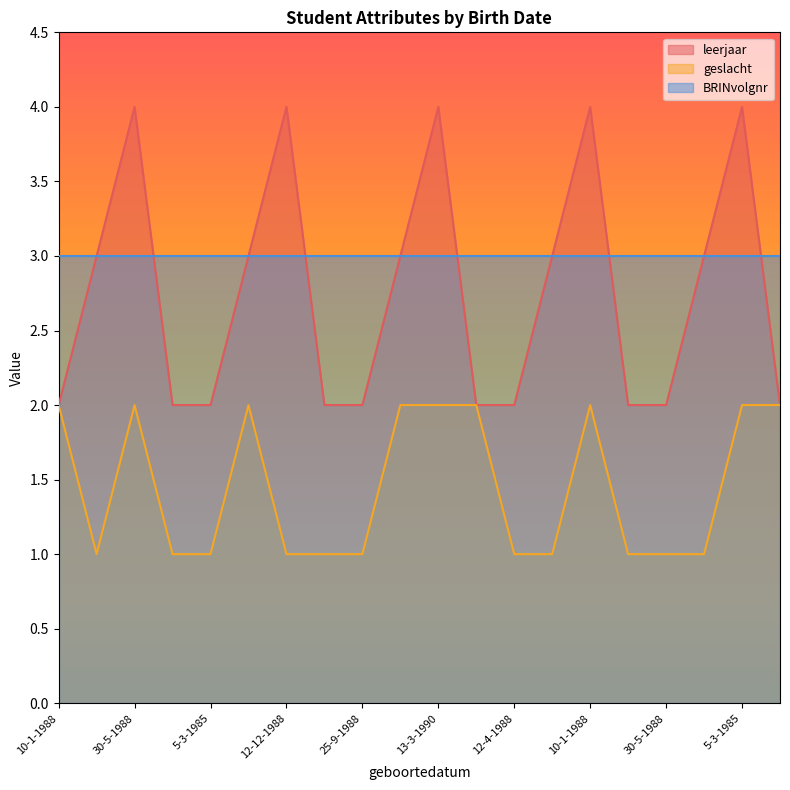

True or false: geslacht has more than 0 points higher than both neighbors.

True